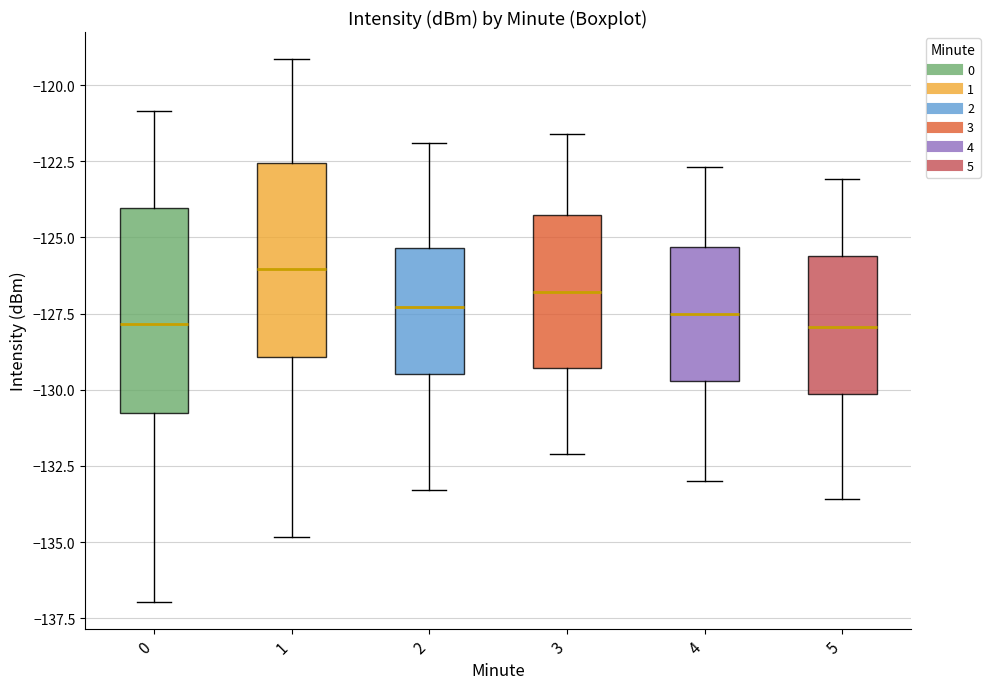

Reading left to right, read every box against the y-axis: the position of its median line, the range the box covers, and the ends of its whiskers. The values are not printed on the chart, so give them approximately, as read against the axis.

0: median -128.0, box -130.5 to -124.0, whiskers -137.0 to -121.0
1: median -126.0, box -129.0 to -122.5, whiskers -135.0 to -119.0
2: median -127.5, box -129.5 to -125.5, whiskers -133.5 to -122.0
3: median -127.0, box -129.5 to -124.5, whiskers -132.0 to -121.5
4: median -127.5, box -129.5 to -125.5, whiskers -133.0 to -122.5
5: median -128.0, box -130.0 to -125.5, whiskers -133.5 to -123.0